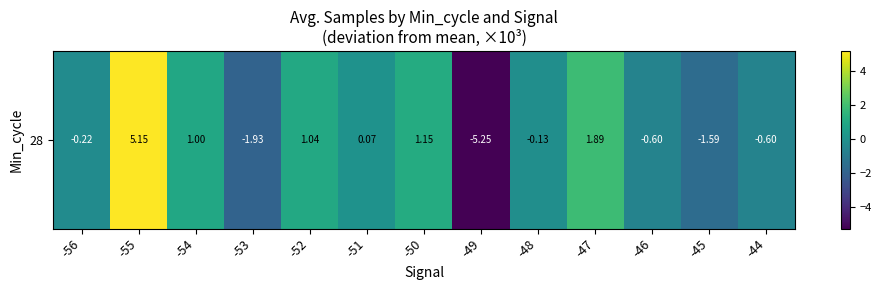

List the labels in order of value, smallest first.

-49, -53, -45, -46, -44, -56, -48, -51, -54, -52, -50, -47, -55